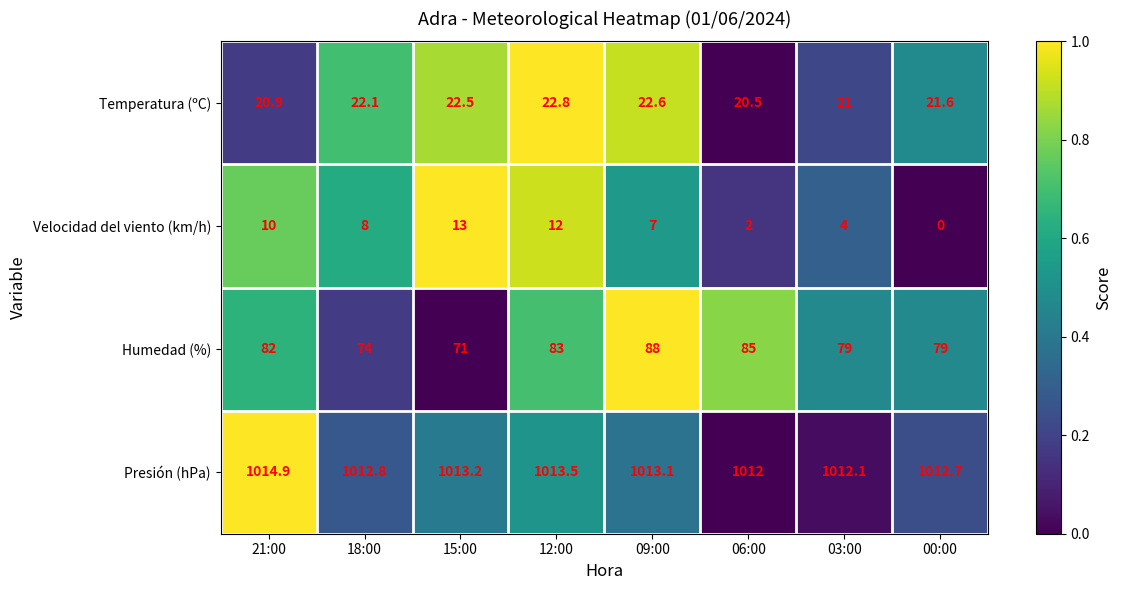

How many series are shown in this chart?

4